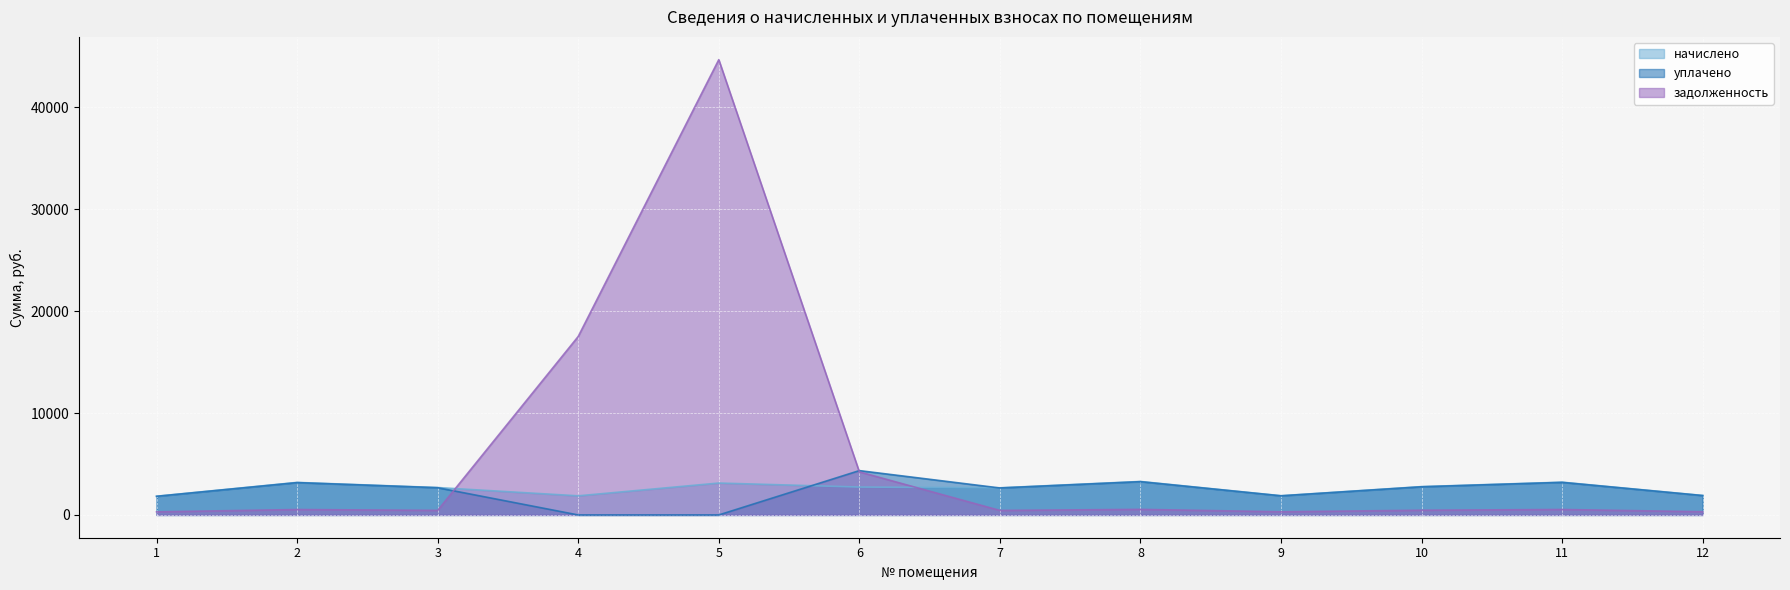

Where do уплачено and задолженность first cross each other?

3 and 4